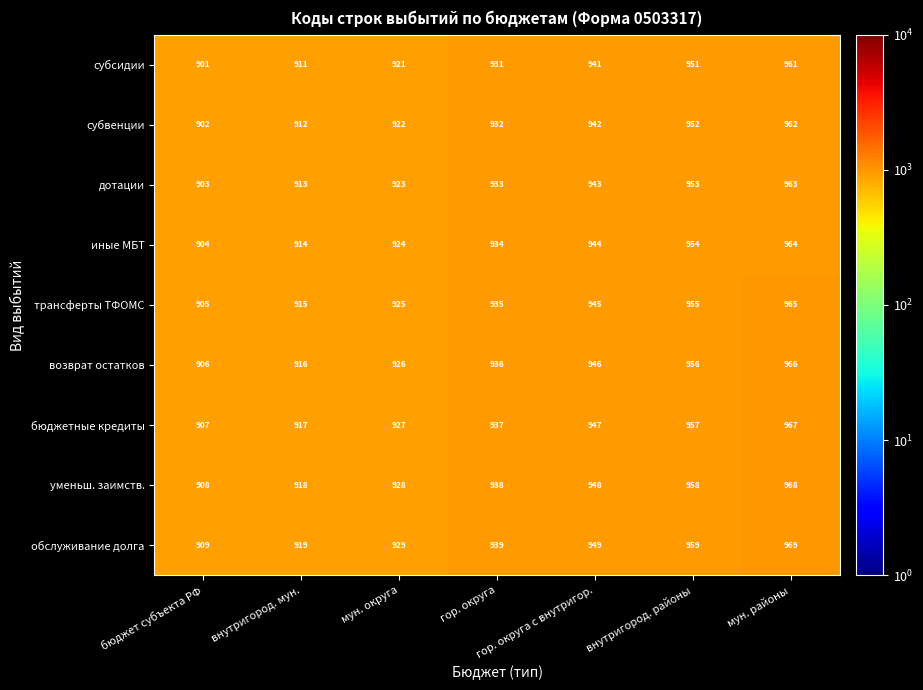

At гор. округа, list the series in order from largest to smallest.

обслуживание долга, уменьш. заимств., бюджетные кредиты, возврат остатков, трансферты ТФОМС, иные МБТ, дотации, субвенции, субсидии